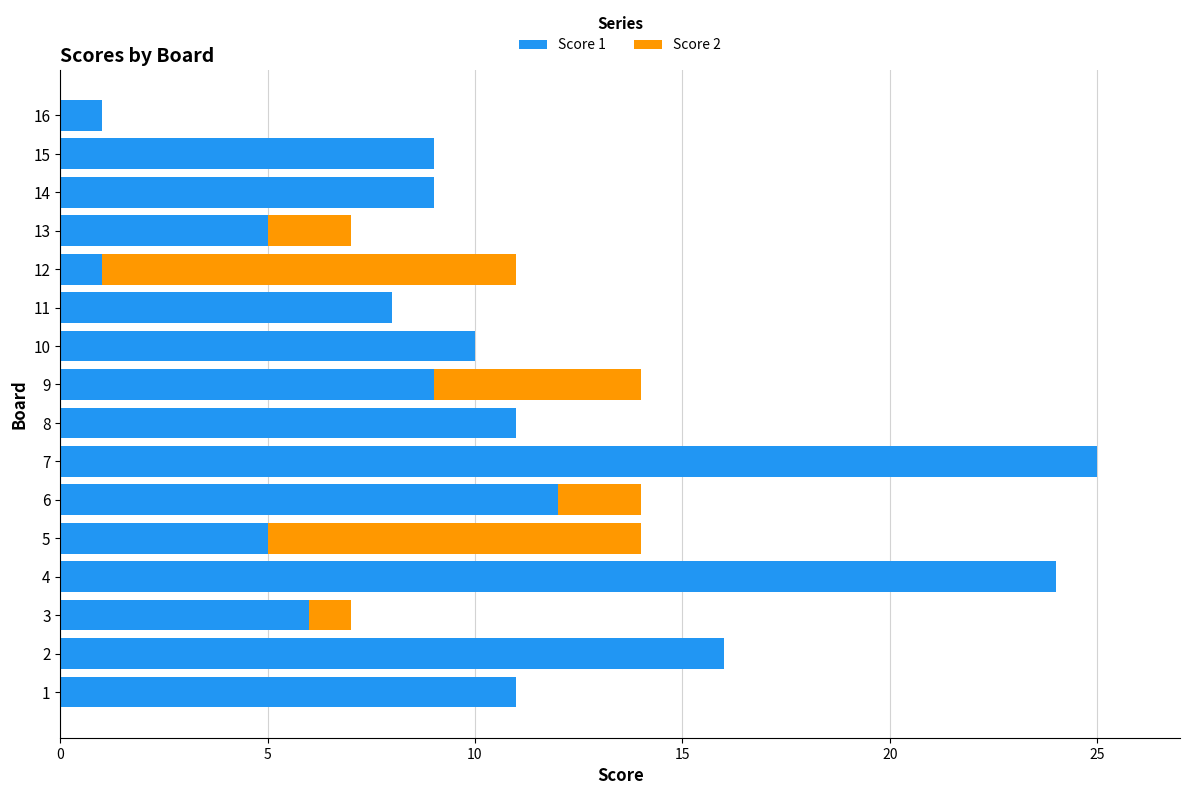

True or false: Score 1 has a value of 9 at 15.

True